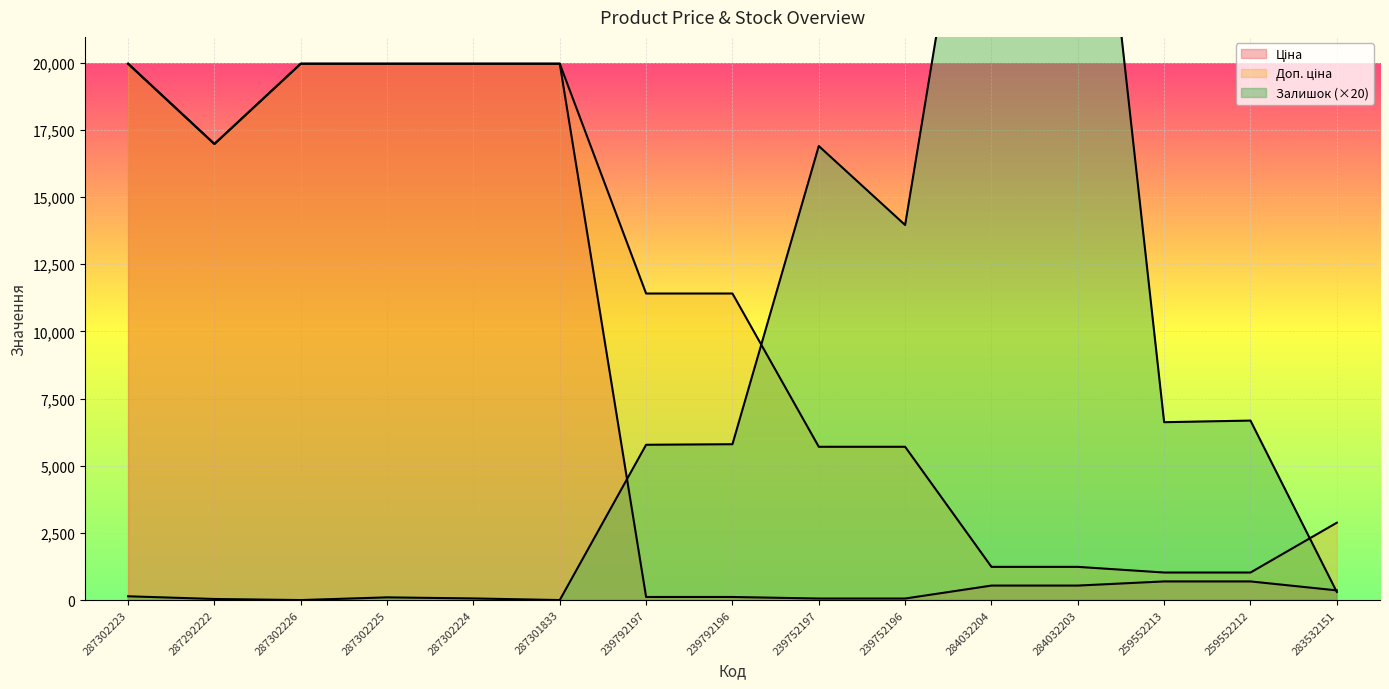

What position from the right is 259552212?

2